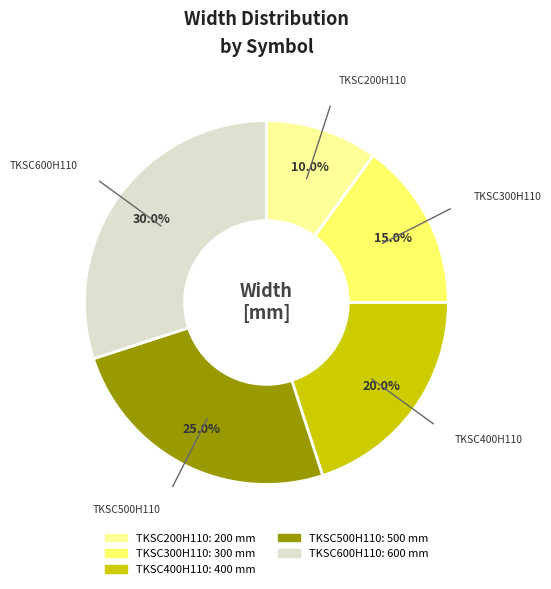

How many slices are in this pie chart?

5